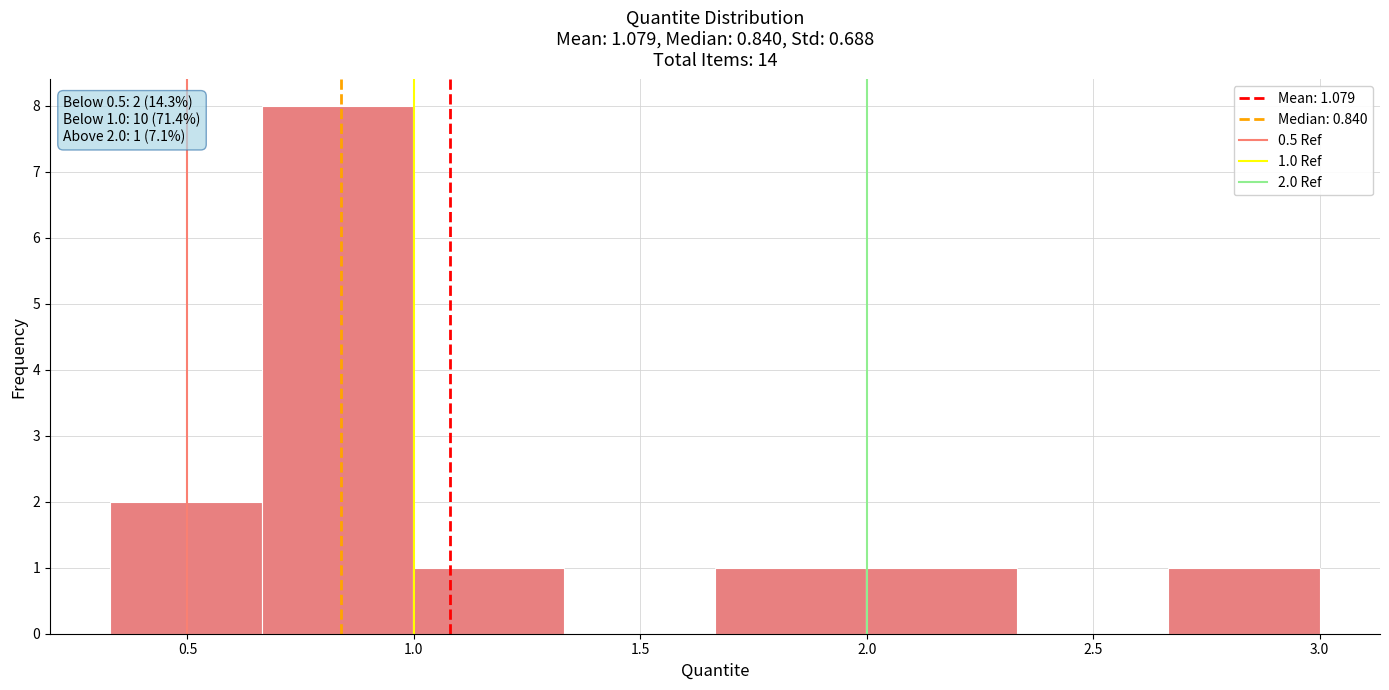

Over which range of the x-axis is the bar tallest?

0.65 to 1.00